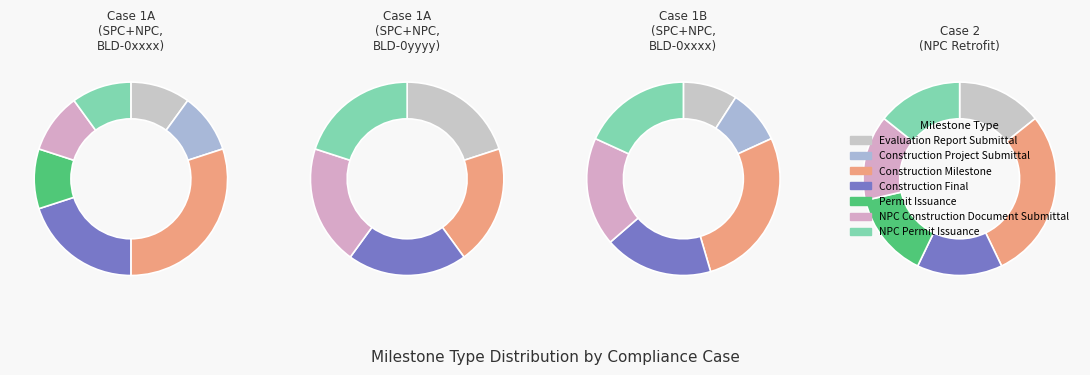

To the nearest percent, what is the difference between the Construction Milestone and NPC Permit Issuance slice percentages?

15%